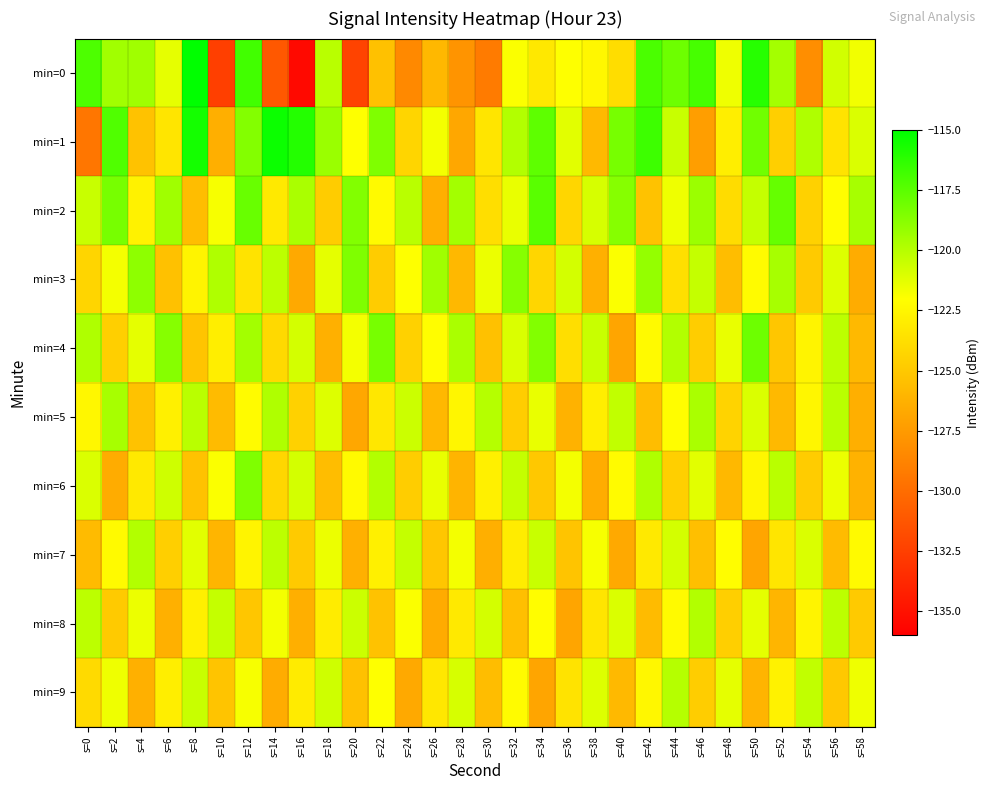

Which has a higher value, s=46 or s=4?

s=46